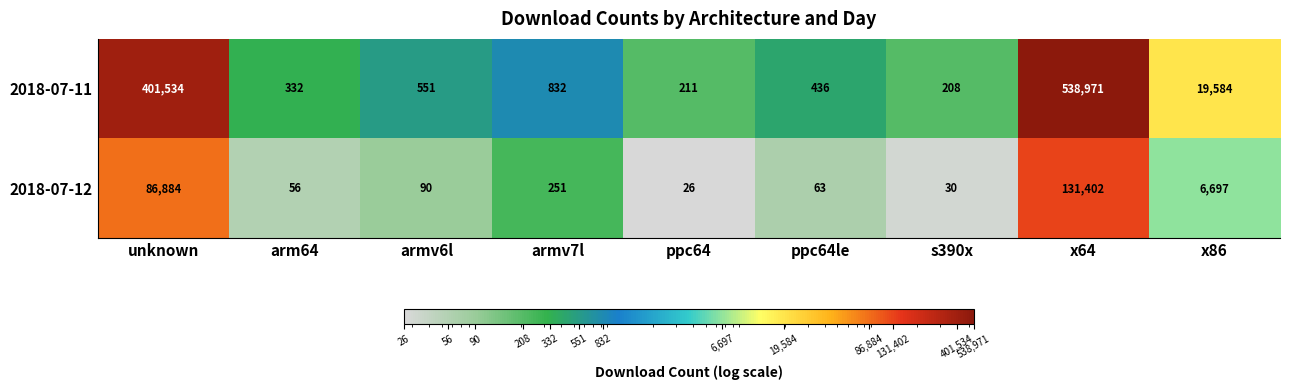

How many data points does each series have?

9